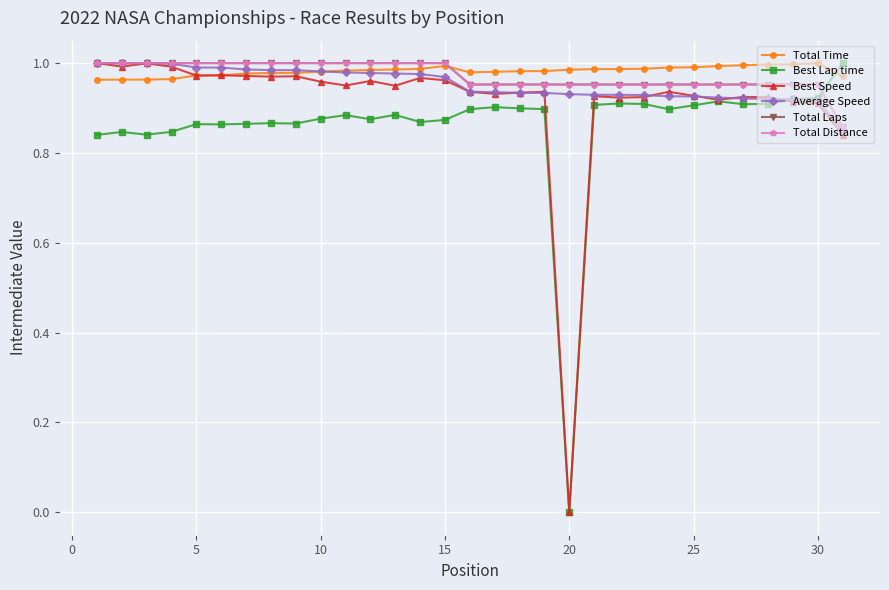

How many times do Total Time and Best Lap time cross each other?

1